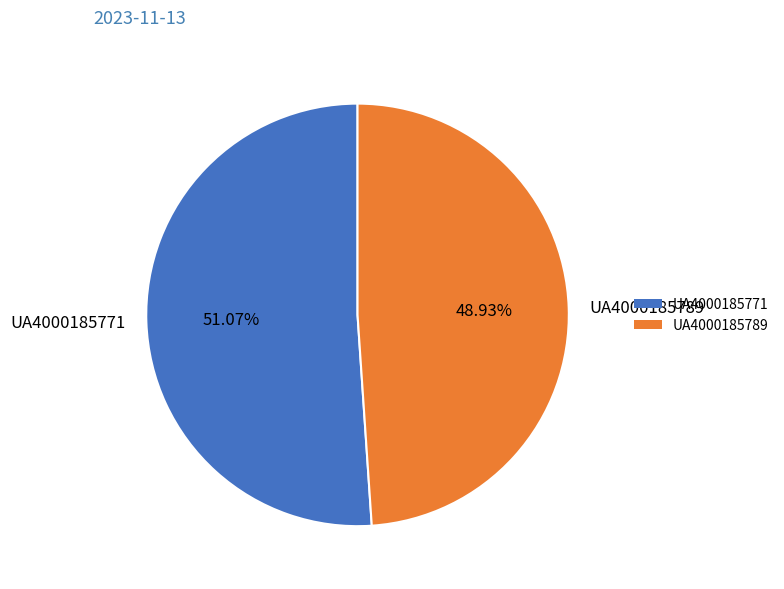

Rank the categories by value from highest to lowest.

UA4000185771, UA4000185789